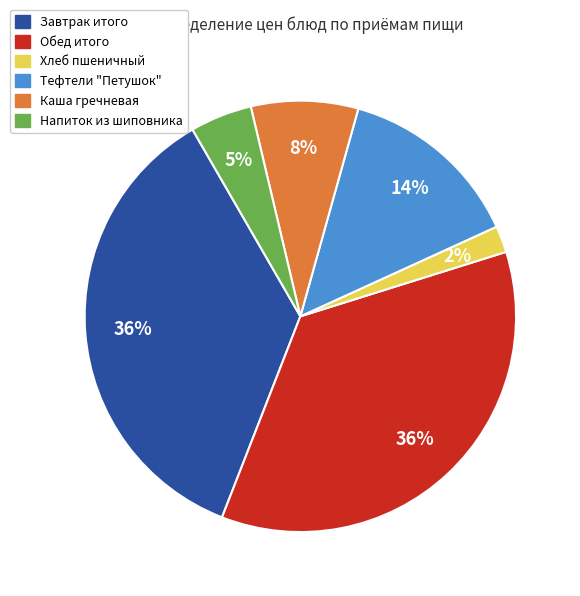

To the nearest percent, what is the difference between the Напиток из шиповника and Хлеб пшеничный slice percentages?

3%